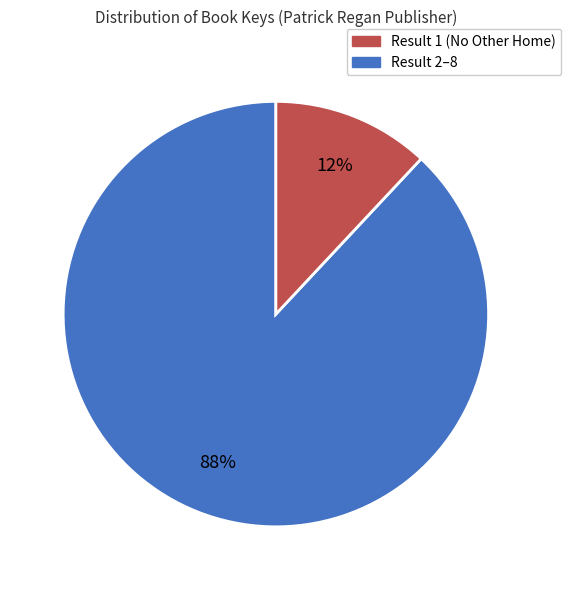

Is there any slice that represents more than half of the pie?

Yes